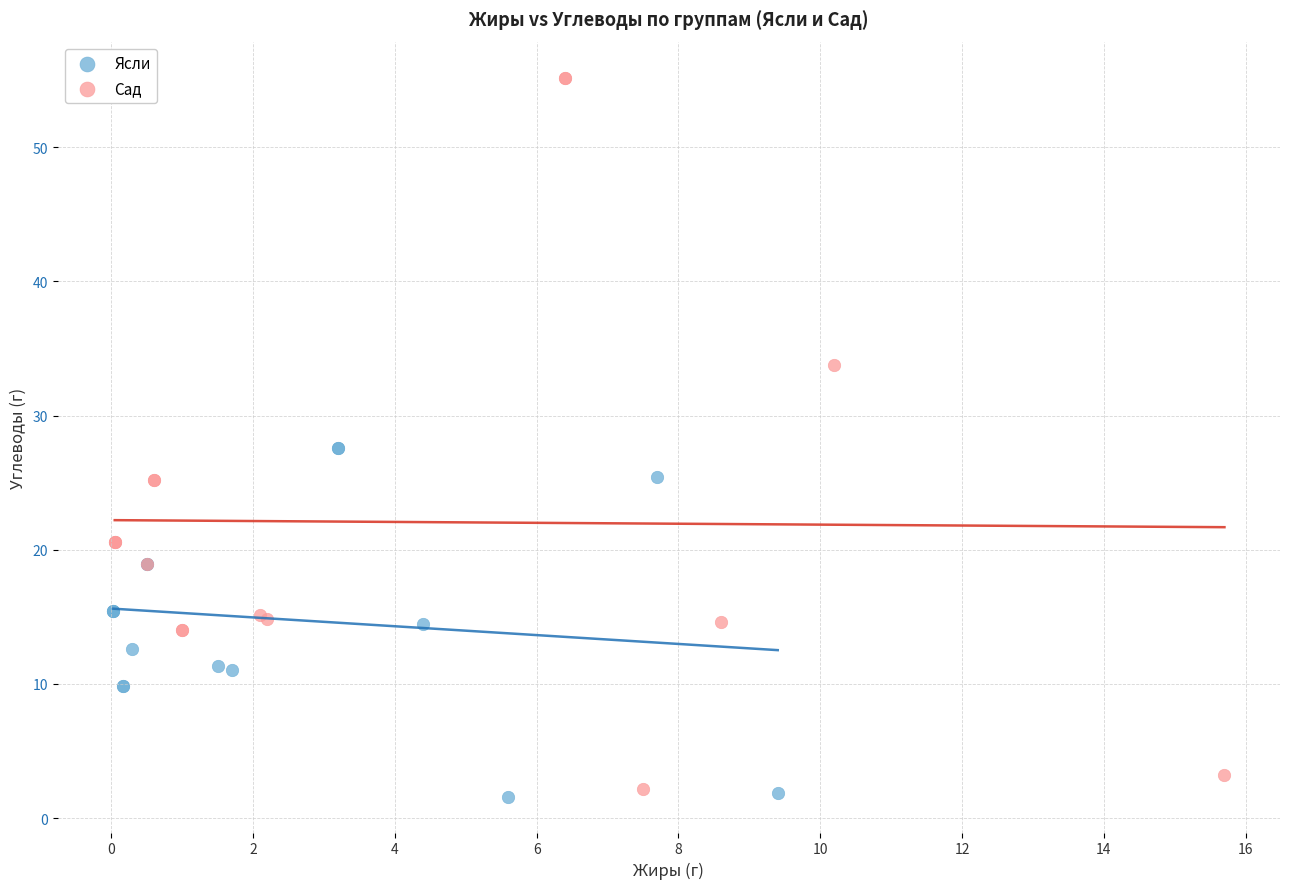

Which series has the largest Y range (max minus min)?

Сад